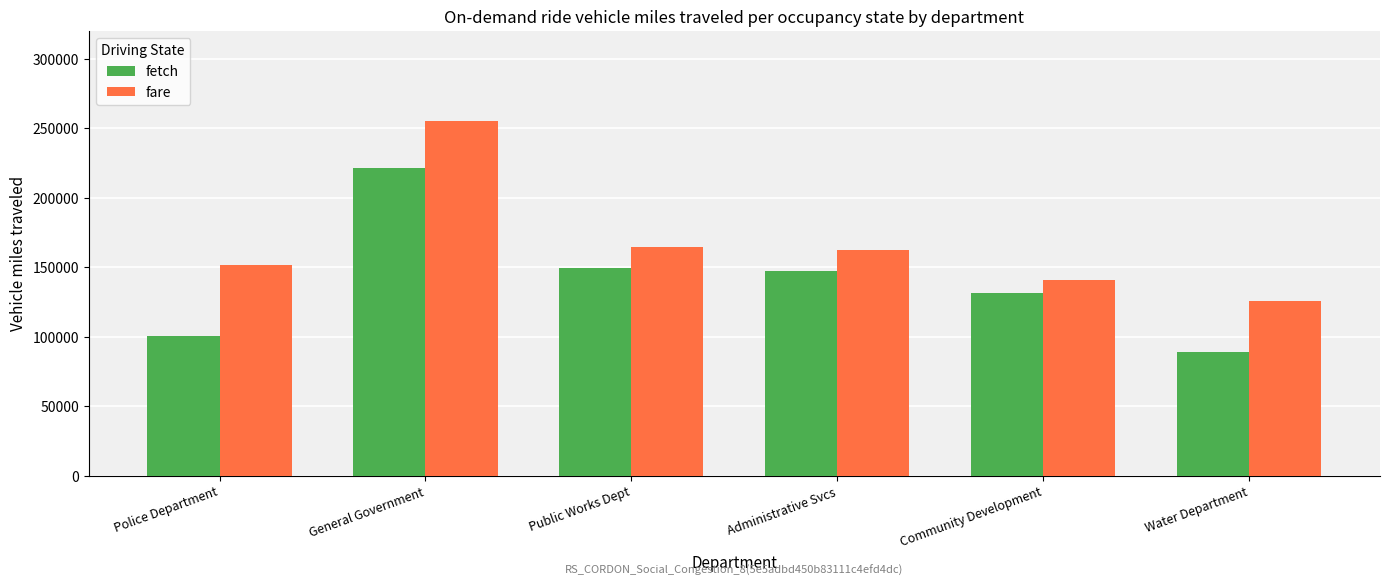

Which series has the widest spread of values?

fetch